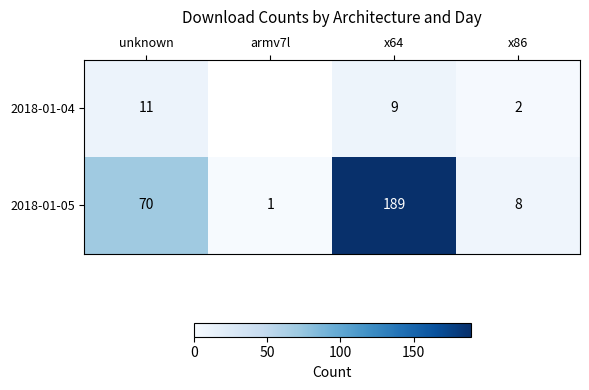

List the labels in order of 2018-01-05 value, smallest first.

armv7l, x86, unknown, x64